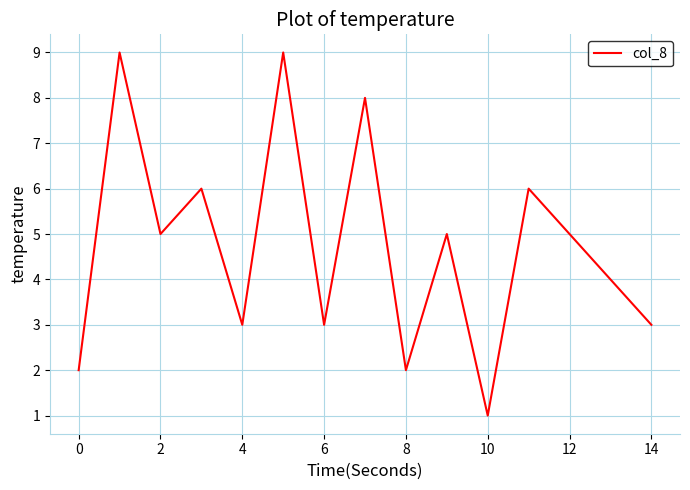

Reading left to right, what are all the values shown in this chart?

2	9	5	6	3	9	3	8	2	5	1	6	5	4	3